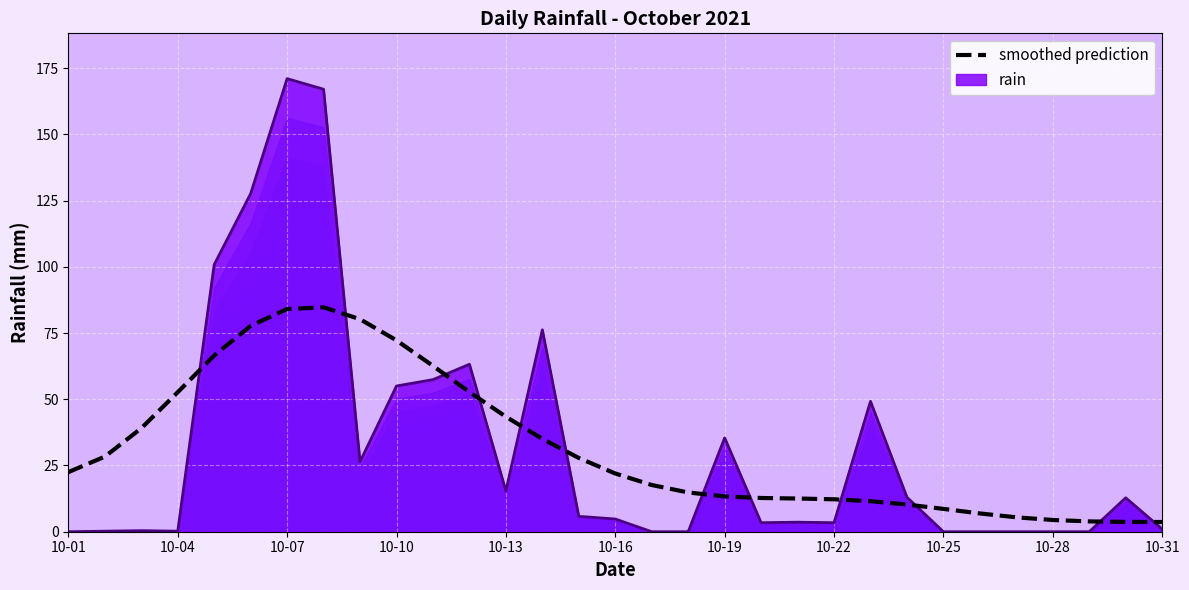

What is the sum of the values at 10-19 and 10-01?

35.8